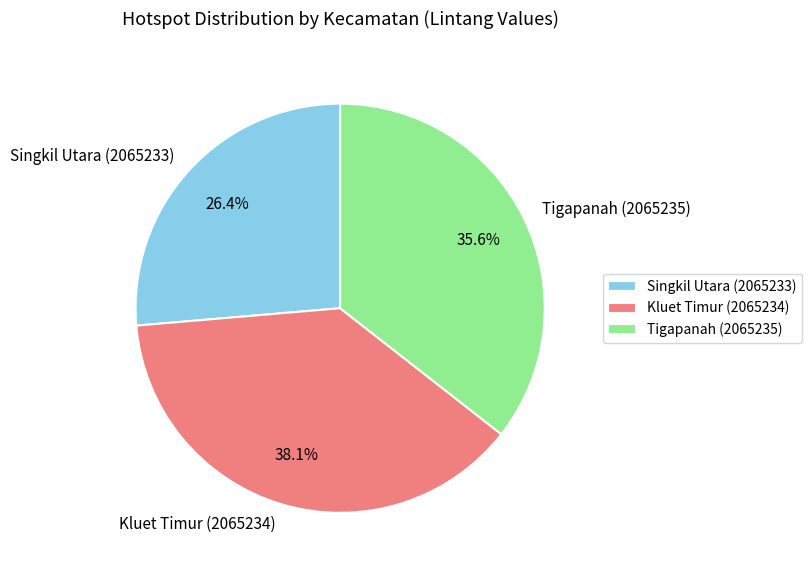

Which slice is the smallest?

Singkil Utara (2065233)